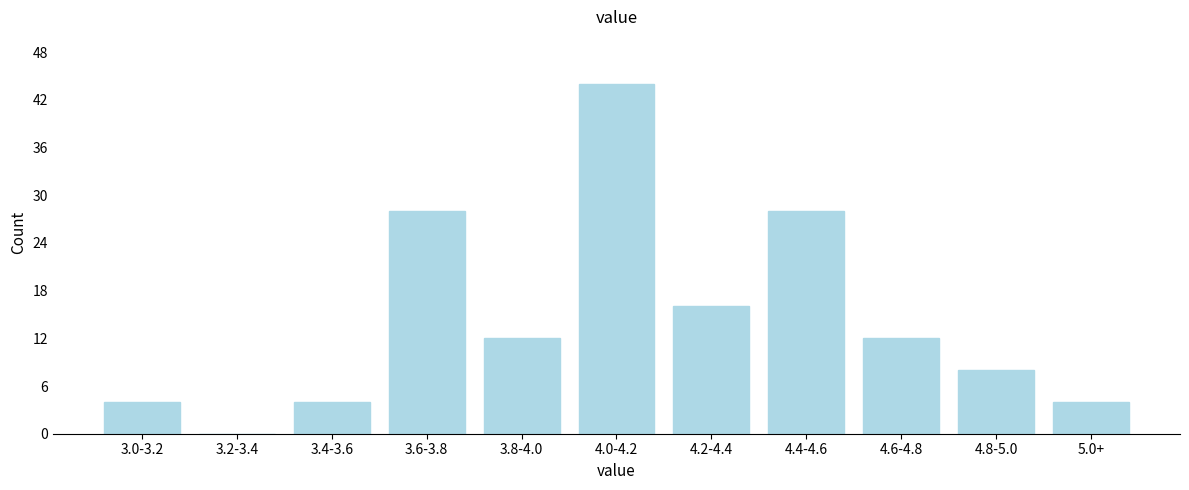

Reading right to left, what are all the values shown in this chart?

5.0+=4	4.8-5.0=8	4.6-4.8=12	4.4-4.6=28	4.2-4.4=16	4.0-4.2=44	3.8-4.0=12	3.6-3.8=28	3.4-3.6=4	3.2-3.4=0	3.0-3.2=4